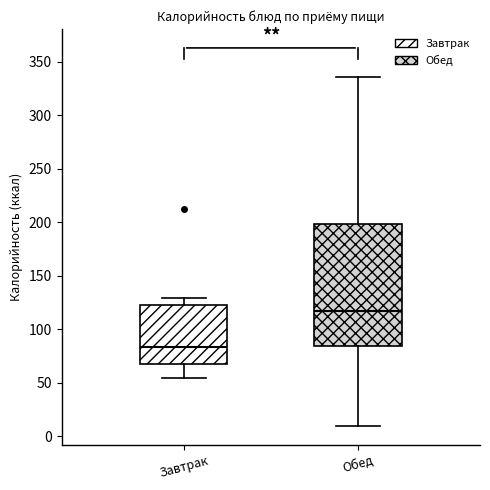

Reading left to right, transcribe this box plot: for each box, give where its median line is, the range the box spans, and where its two whiskers end, as read against the y-axis. The values are not printed on the chart, so give them approximately, as read against the axis.

Завтрак: median 85, box 70 to 125, whiskers 55 to 130
Обед: median 115, box 85 to 200, whiskers 10 to 335